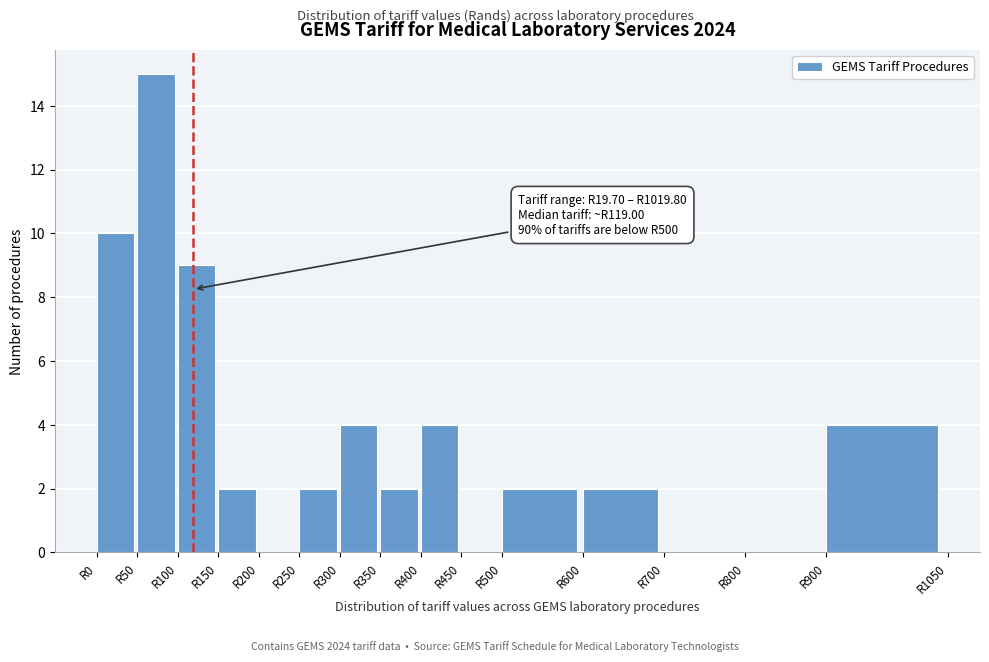

Over which range of the x-axis is the bar tallest?

50 to 100